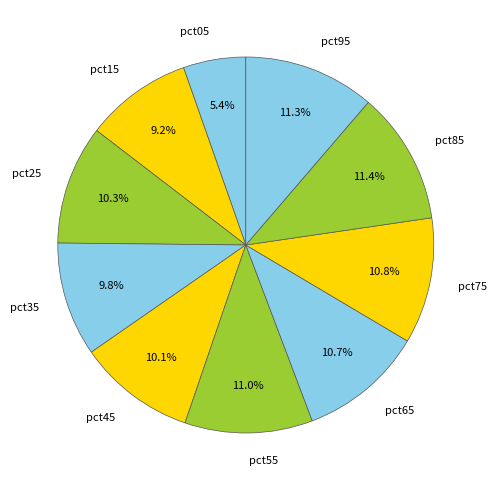

Is there any slice that represents more than half of the pie?

No